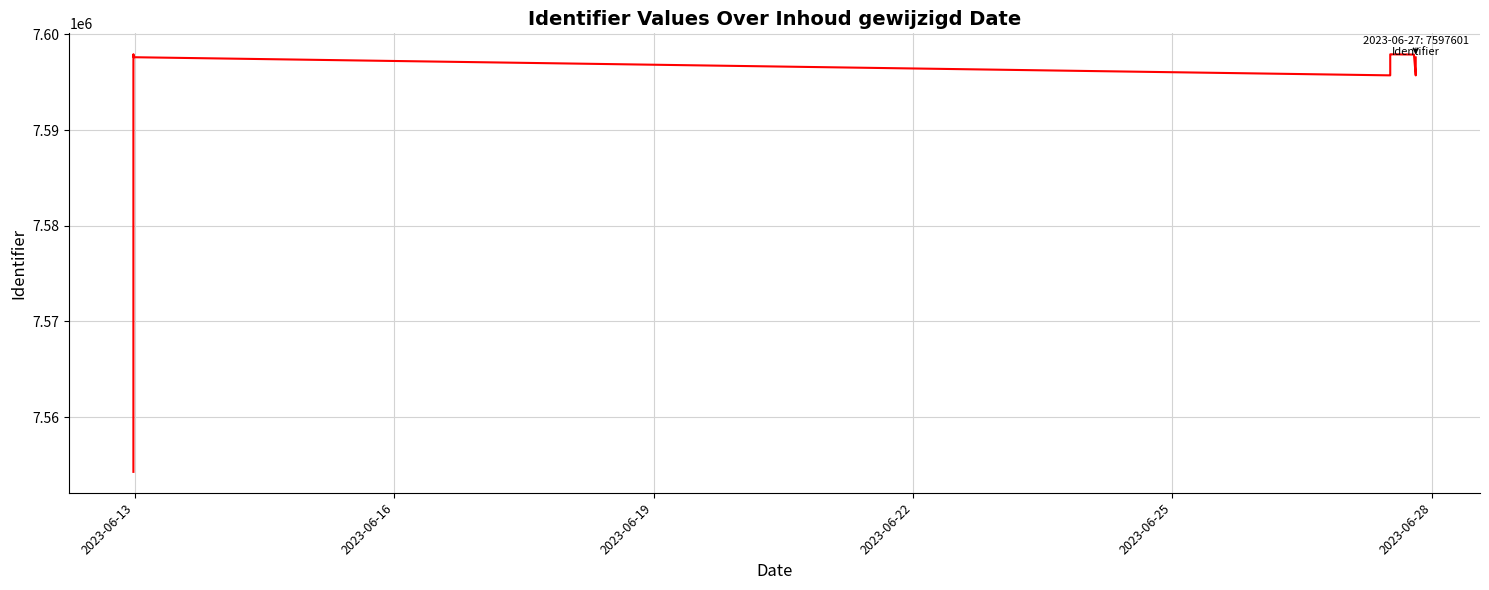

What is the value of the 11th point from the left?

7597898